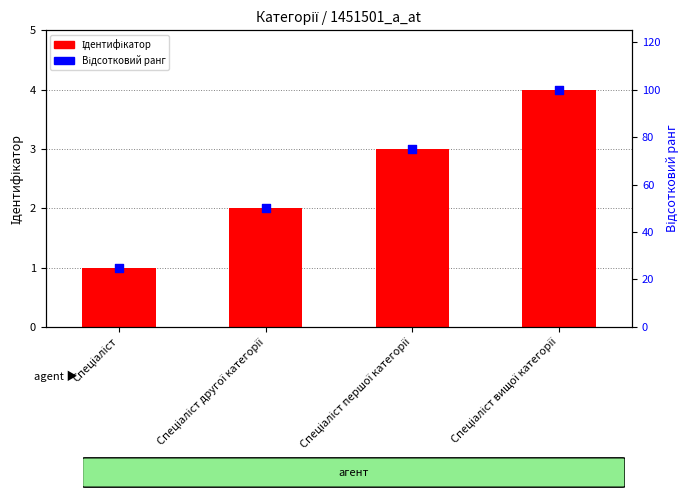

Which series has the largest total across all categories?

Відсотковий ранг